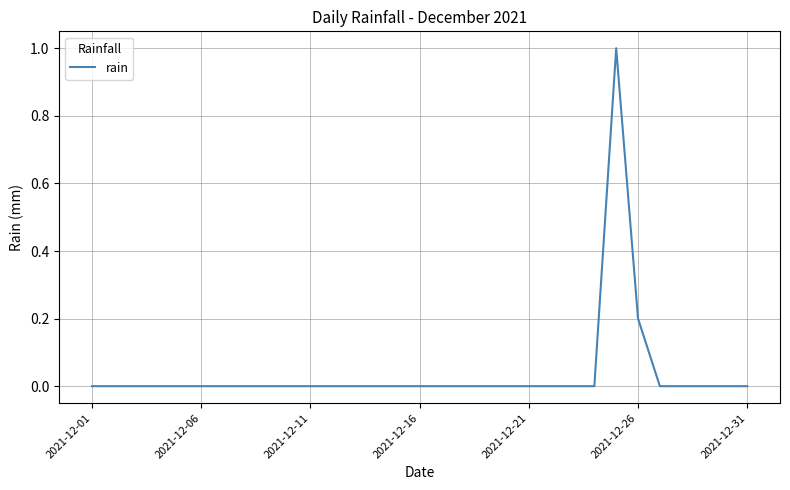

What is the maximum value shown in the chart?

1.0